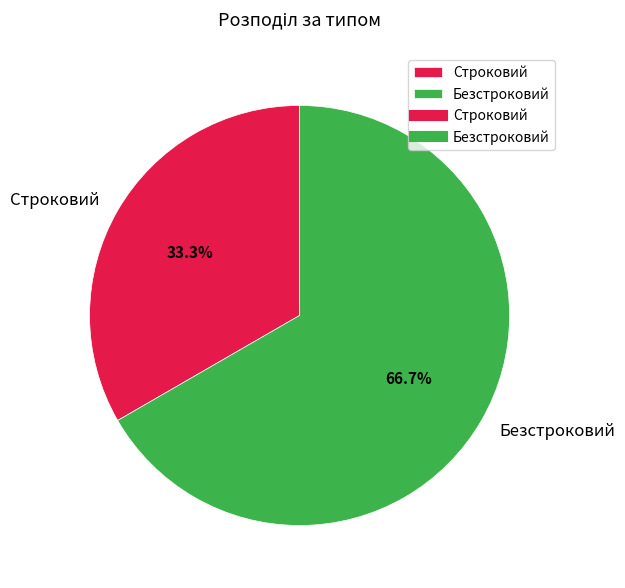

To the nearest percent, what is the average slice percentage?

50%